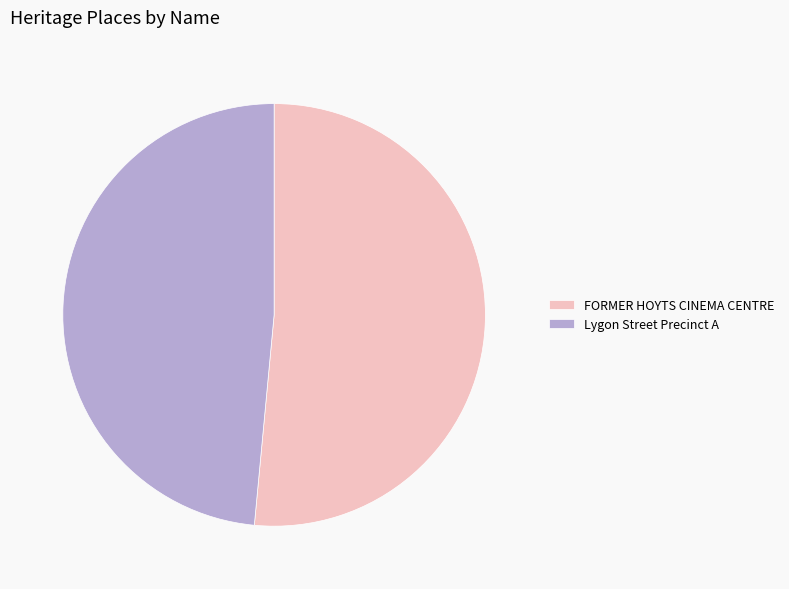

True or false: Lygon Street Precinct A accounts for 49% of the total.

True